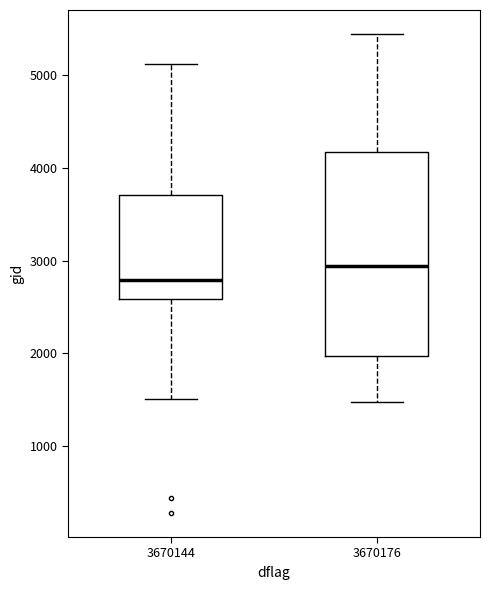

Where does the upper whisker of the box at x = 3670144 end on the y-axis? The values are not printed on the chart, so give them approximately, as read against the axis.

5100